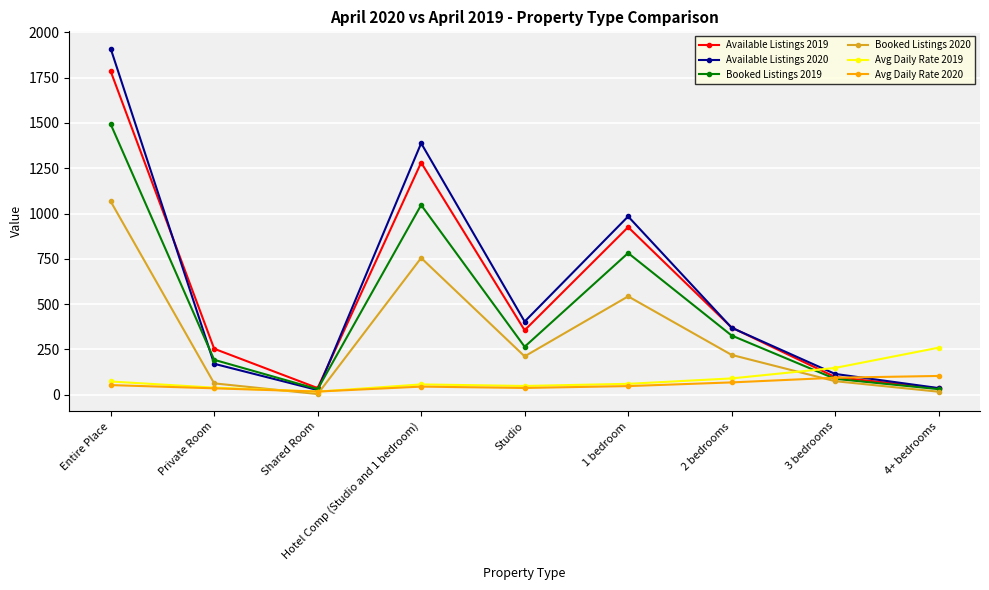

Between Shared Room and Studio, which series saw the biggest shift?

Available Listings 2020